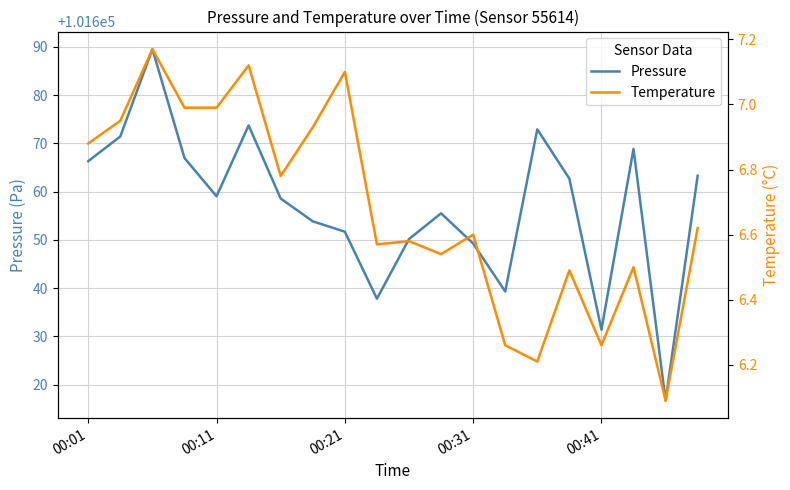

True or false: Temperature and Pressure cross at least once.

False